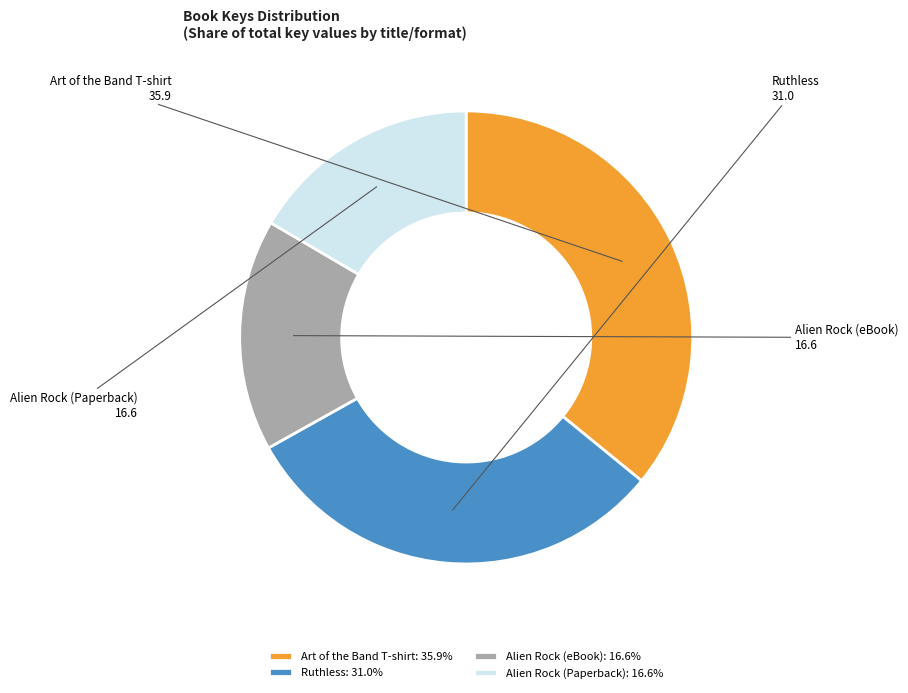

The Ruthless slice represents 31% of the pie. True or false?

True